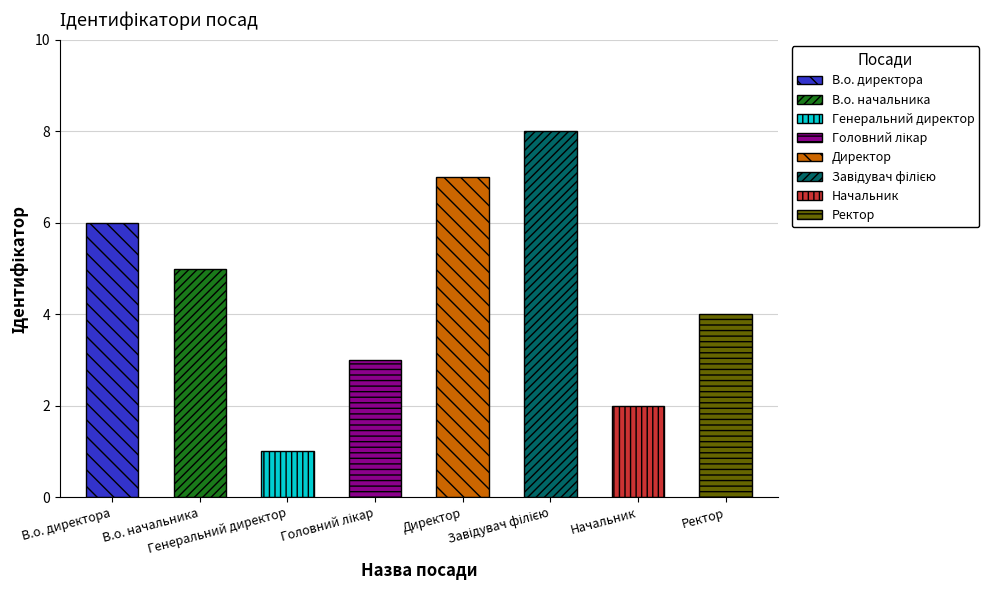

At which category does the chart reach its peak across all series?

Завідувач філією